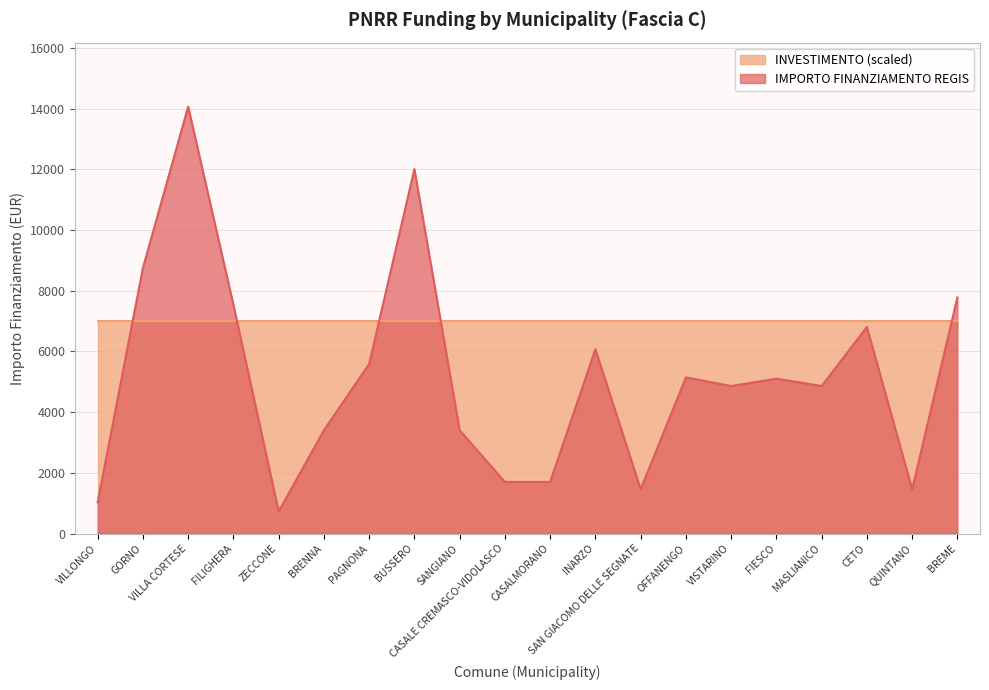

List the labels in order of value, largest first.

VILLA CORTESE, BUSSERO, GORNO, BREME, FILIGHERA, CETO, INARZO, PAGNONA, OFFANENGO, FIESCO, VISTARINO, MASLIANICO, BRENNA, SANGIANO, CASALE CREMASCO-VIDOLASCO, CASALMORANO, SAN GIACOMO DELLE SEGNATE, QUINTANO, VILLONGO, ZECCONE